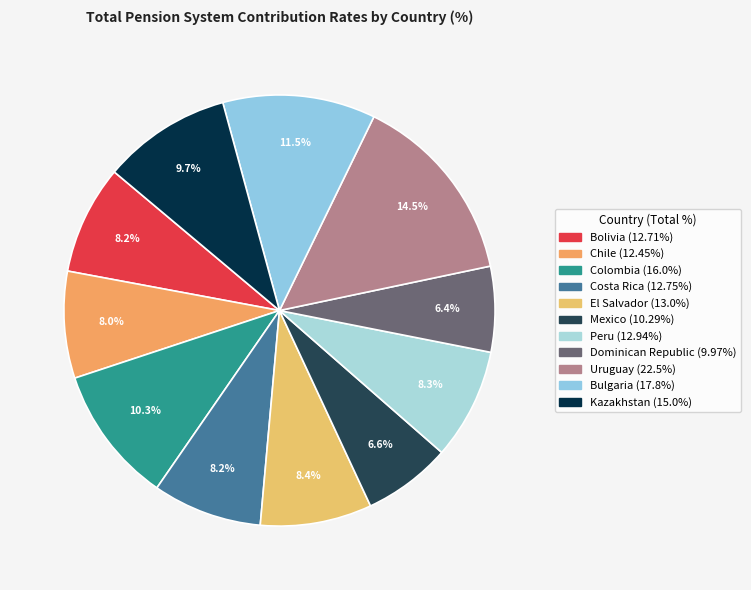

Is there a majority slice in this chart?

No